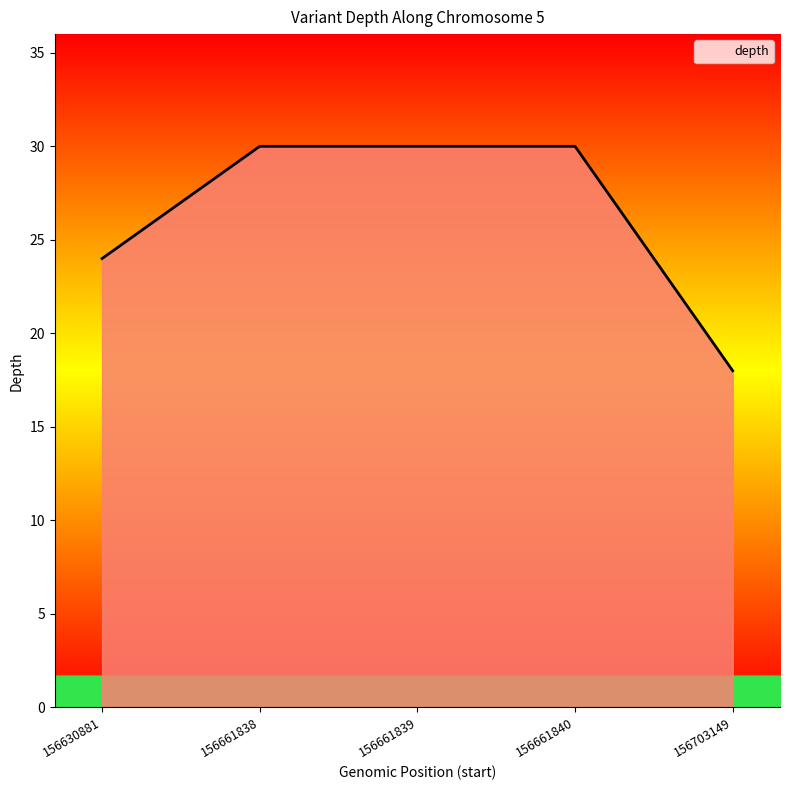

What is the average value?

26